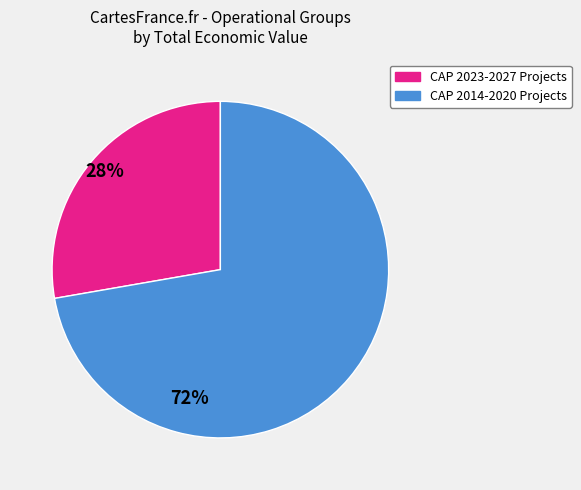

Is it true that CAP 2014-2020 Projects is 63% of the pie?

False